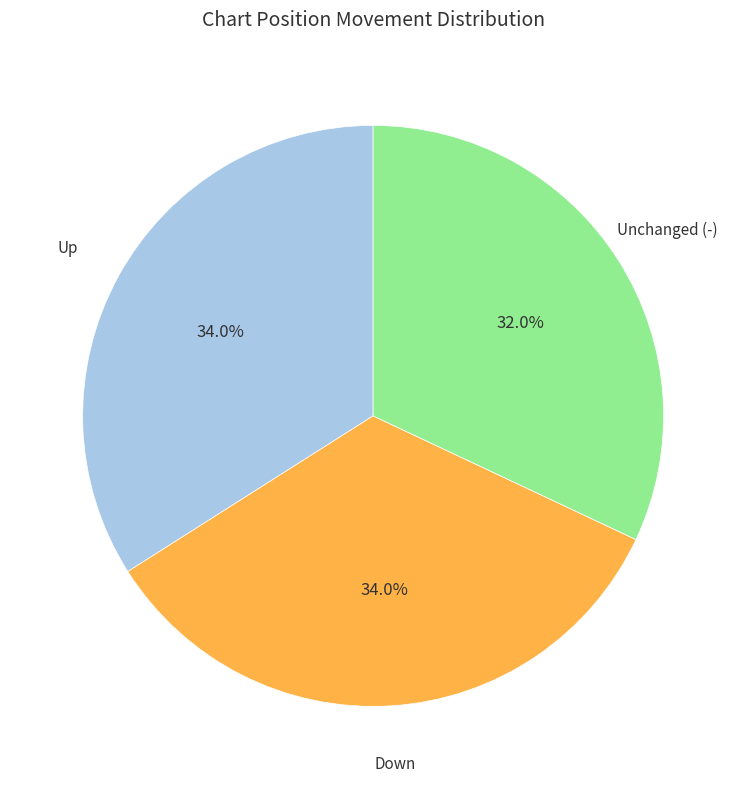

Is there any slice that represents more than half of the pie?

No